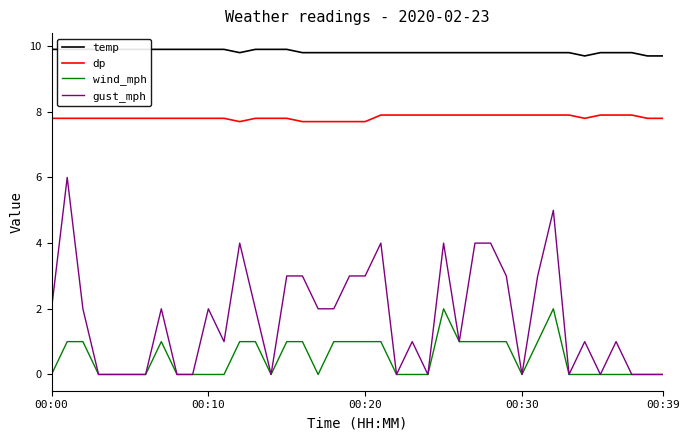

Which label corresponds to the smallest value in the chart?

00:00